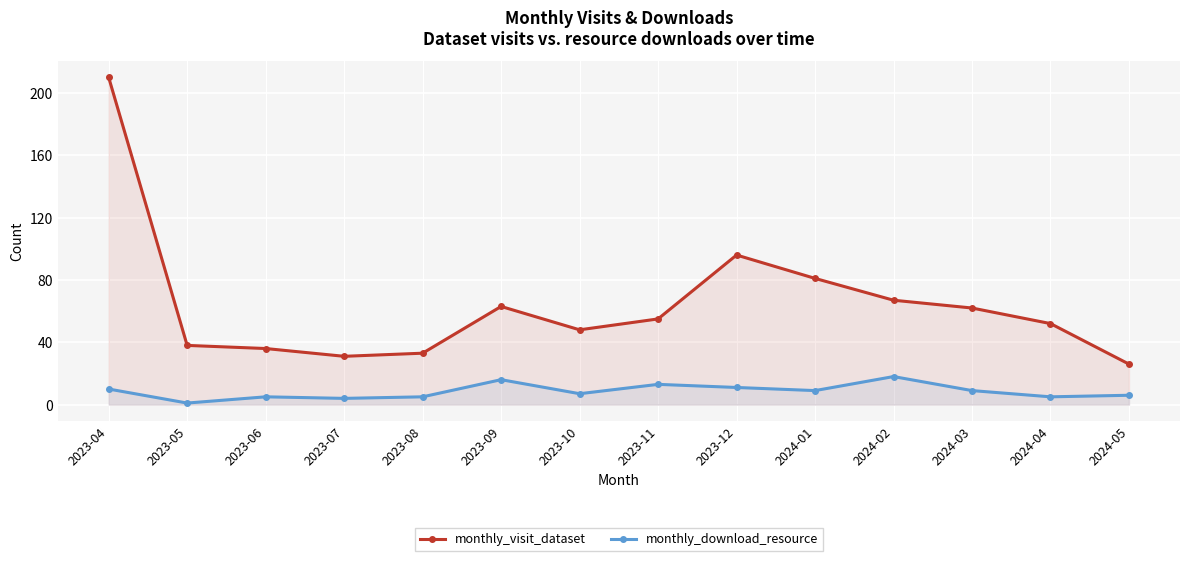

Where is monthly_visit_dataset nearest to the value 118?

2023-12